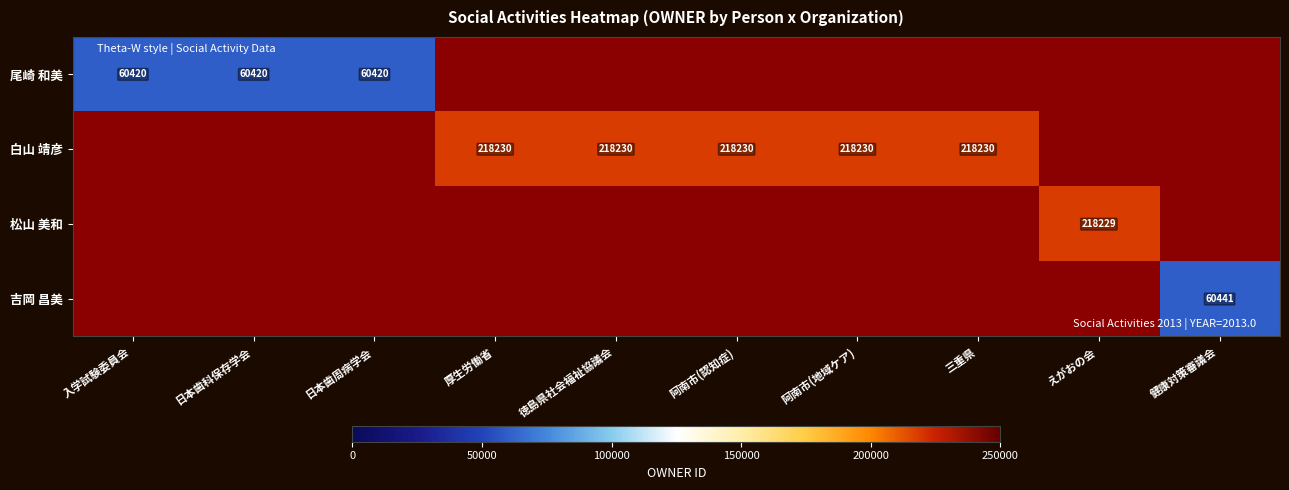

True or false: 白山 靖彦 has a value of 218230 at 徳島県社会福祉協議会.

True